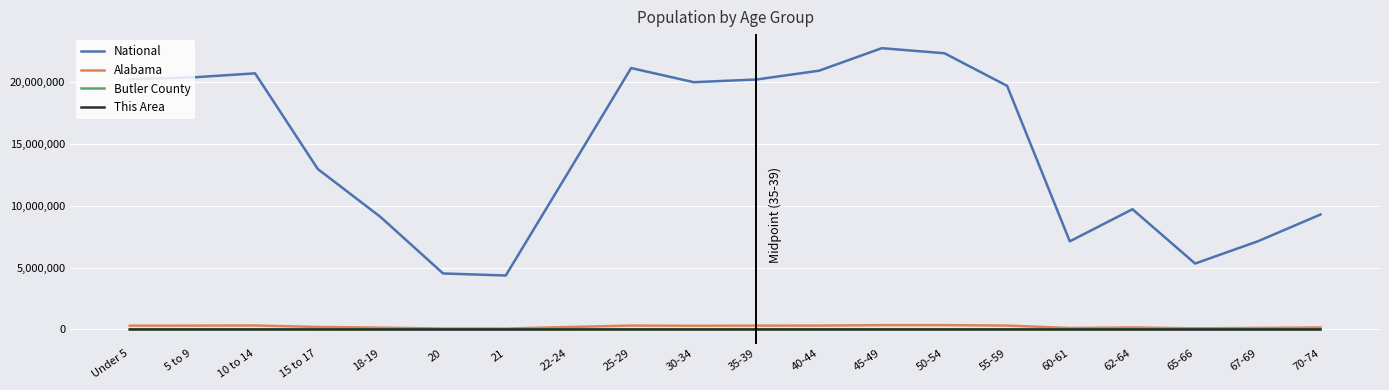

The value of National at 5 to 9 is 20348657. True or false?

True